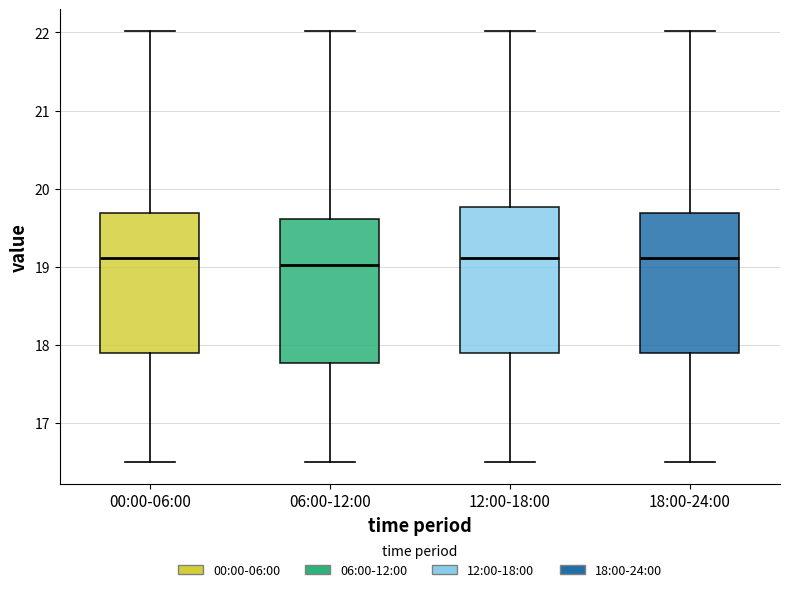

Reading left to right, read every box against the y-axis: the position of its median line, the range the box covers, and the ends of its whiskers. The values are not printed on the chart, so give them approximately, as read against the axis.

00:00-06:00: median 19.1, box 17.9 to 19.7, whiskers 16.5 to 22.0
06:00-12:00: median 19.0, box 17.8 to 19.6, whiskers 16.5 to 22.0
12:00-18:00: median 19.1, box 17.9 to 19.8, whiskers 16.5 to 22.0
18:00-24:00: median 19.1, box 17.9 to 19.7, whiskers 16.5 to 22.0